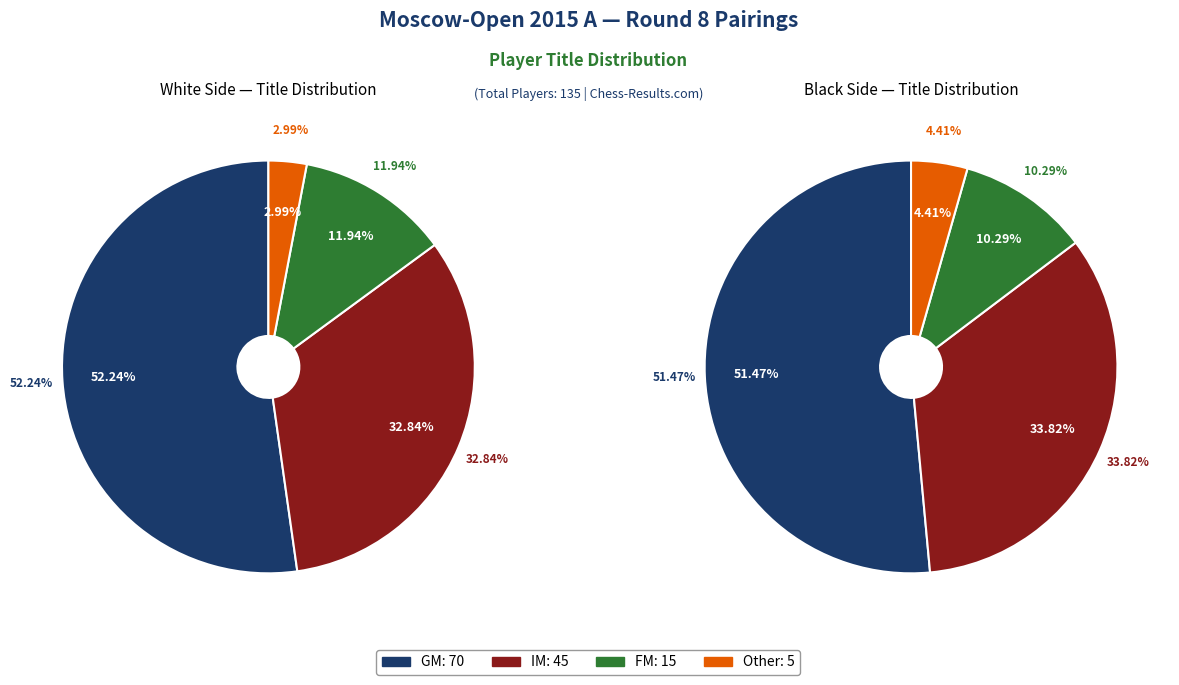

Is IM the majority of the pie?

No